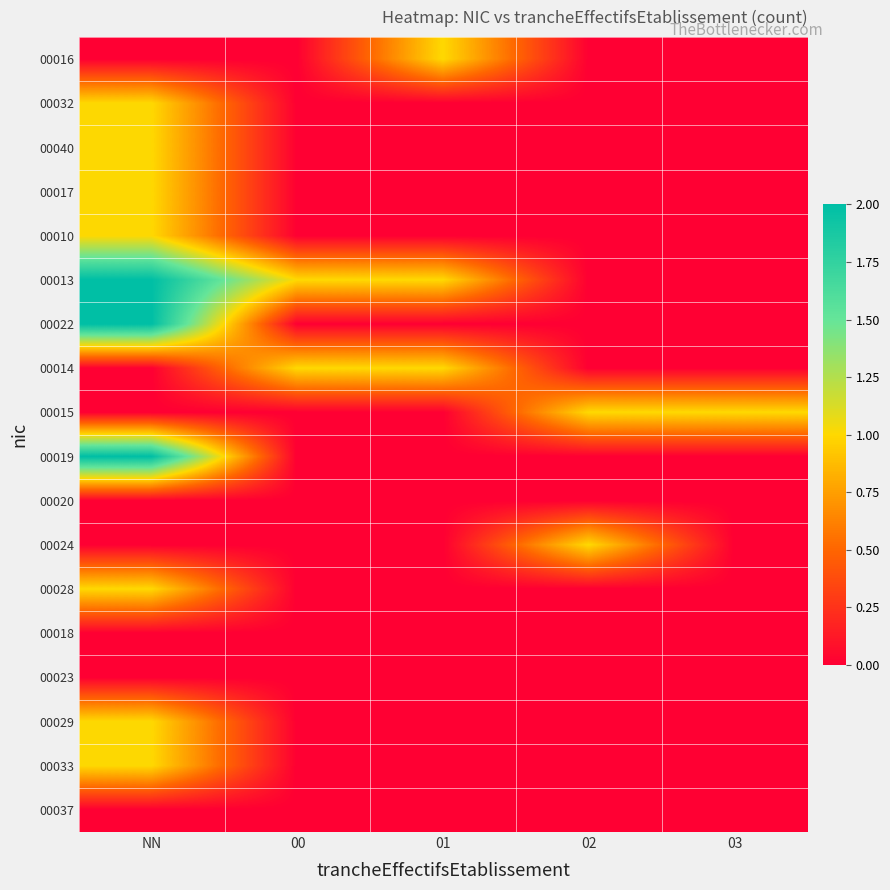

At how many categories does at least one series exceed 1?

1